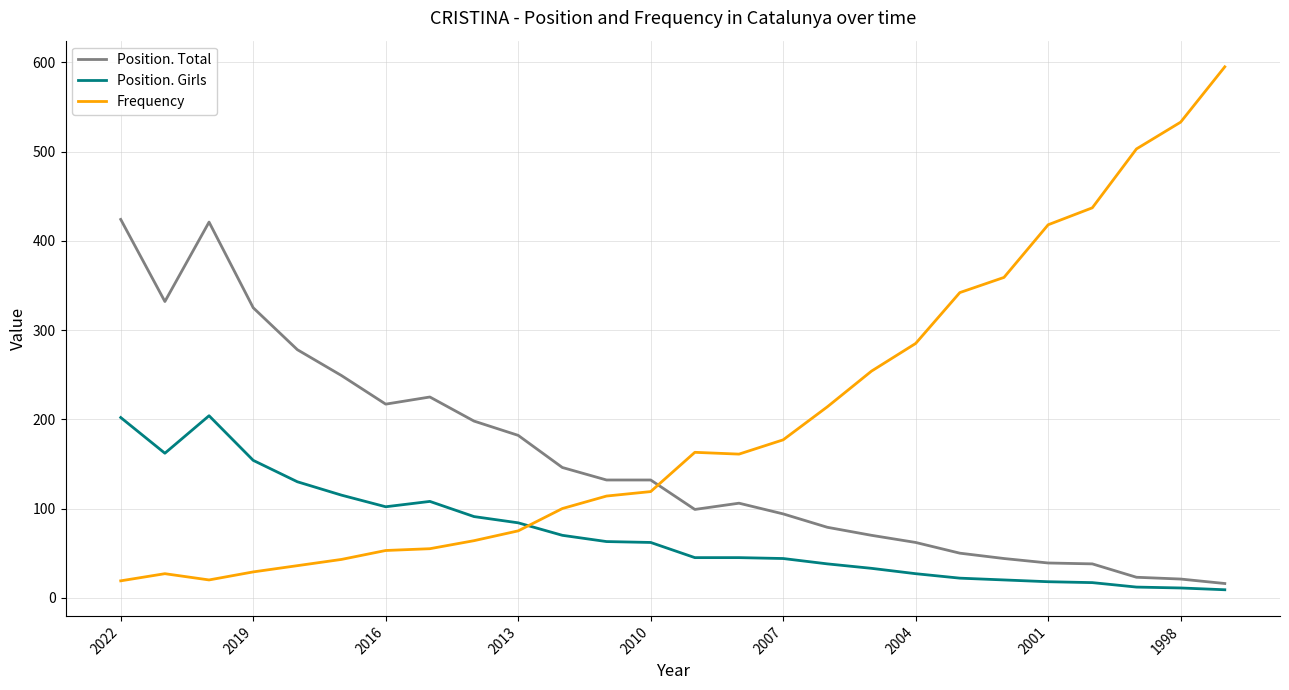

Which series has the widest spread of values?

Frequency